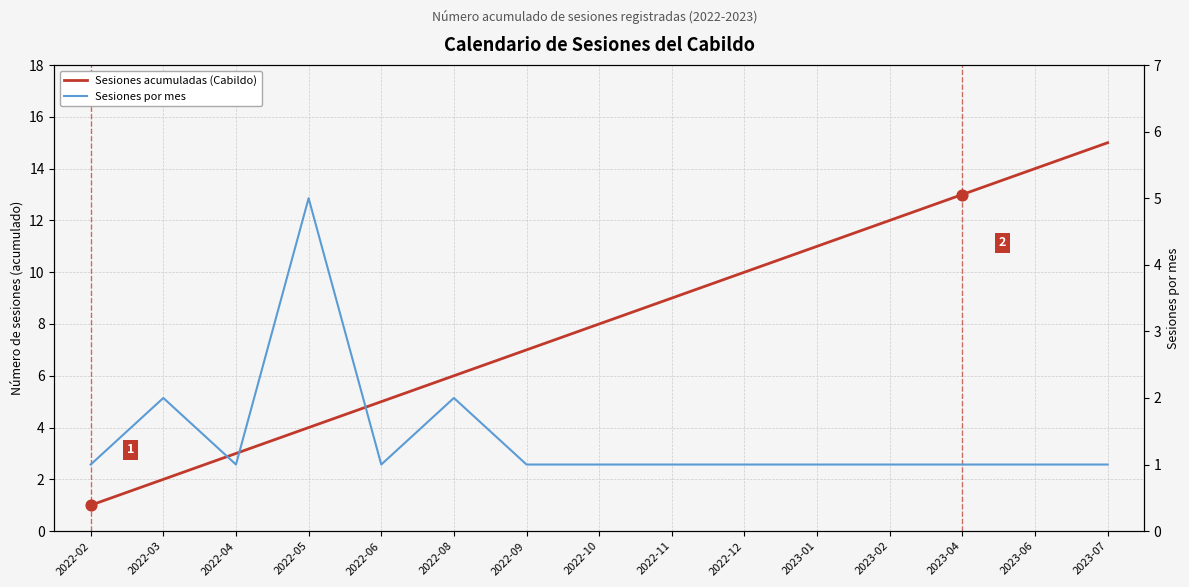

At how many categories does at least one series exceed 8?

7